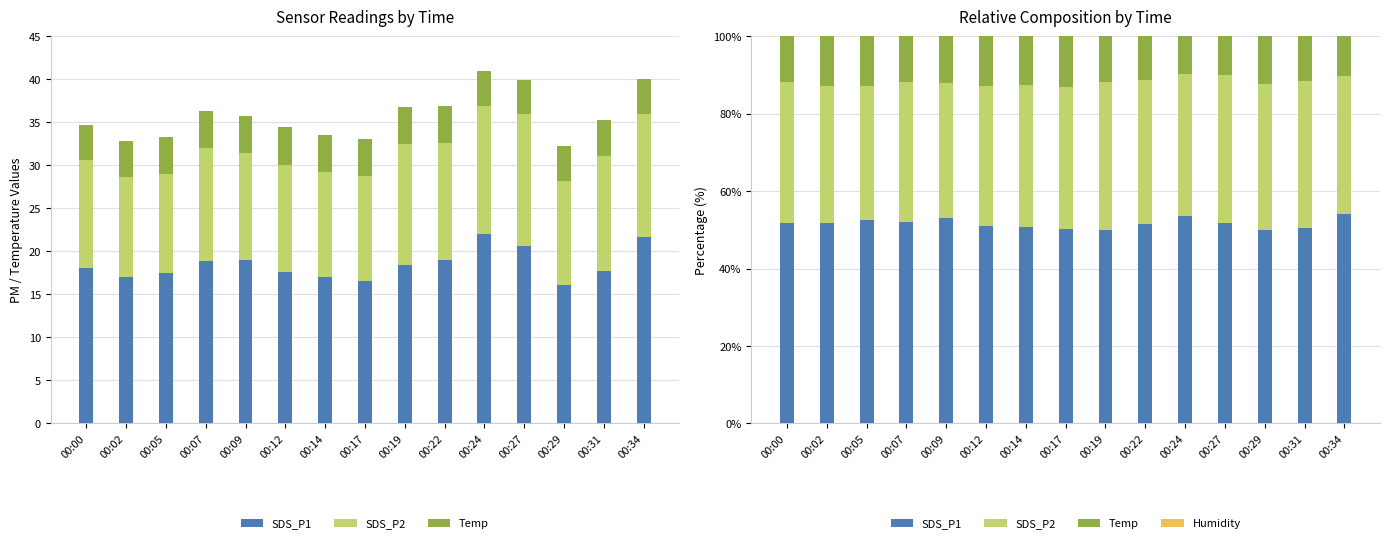

How many distinct data groups are displayed?

4